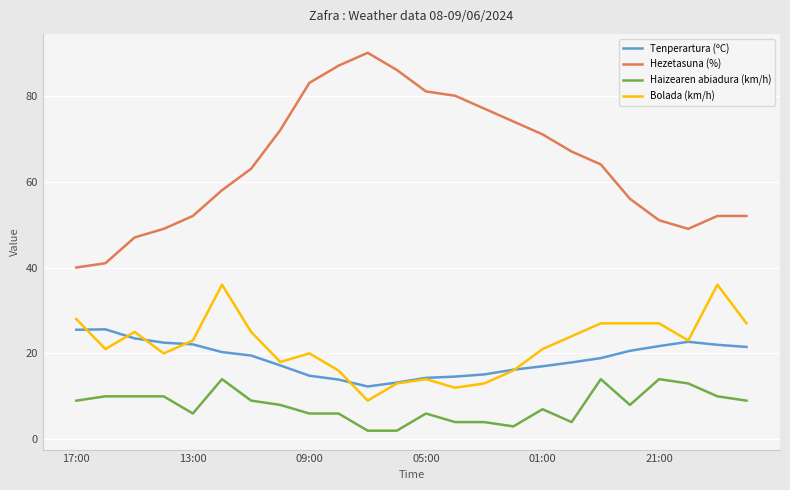

List the series in order of their peak value, lowest first.

Haizearen abiadura (km/h), Tenperartura (ºC), Bolada (km/h), Hezetasuna (%)